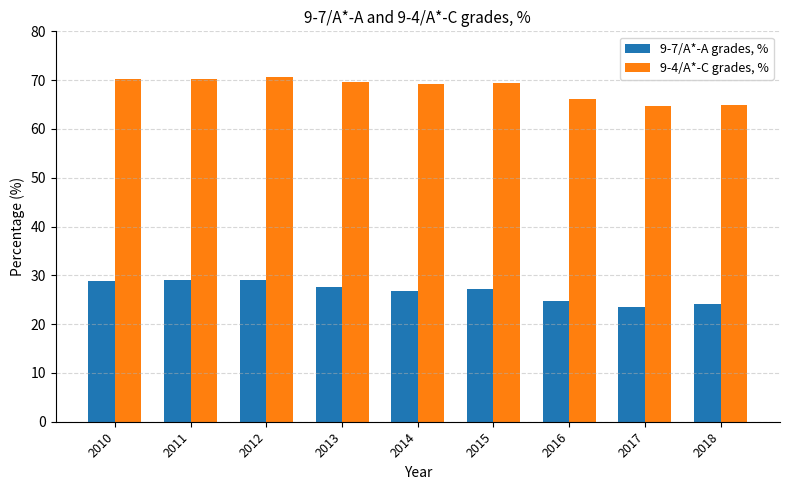

At 2011, list the series in order from smallest to largest.

9-7/A*-A grades, %, 9-4/A*-C grades, %